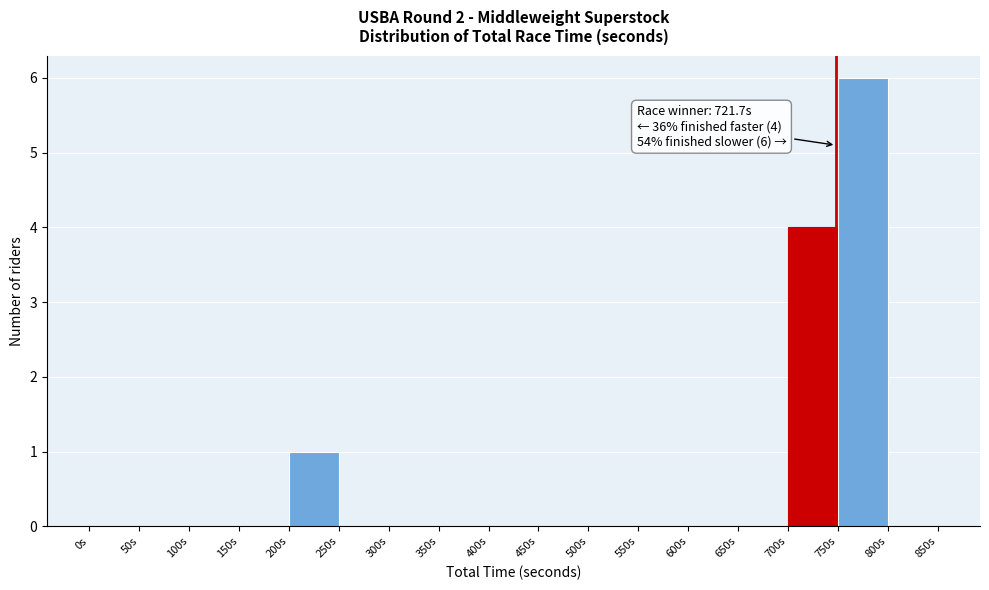

Over which range of the x-axis is the bar tallest?

750 to 800